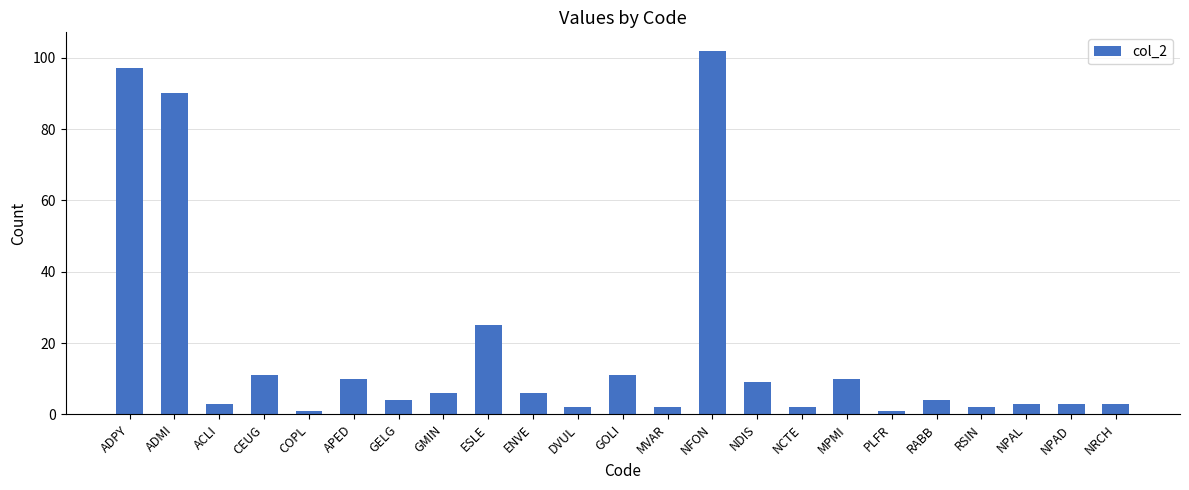

What is the sum of all values?

407